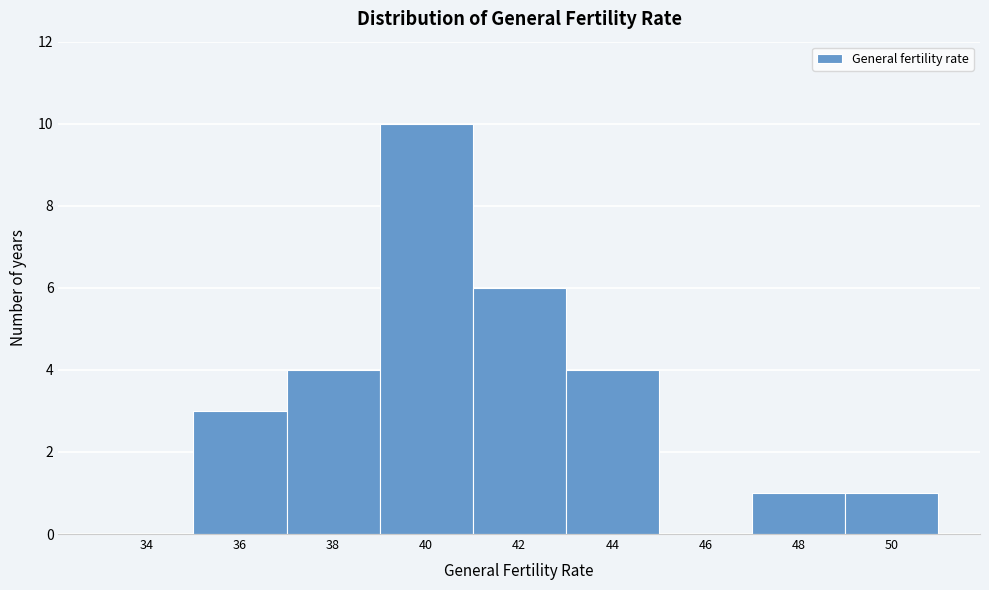

Reading left to right, list all the values displayed in this chart.

34=0	36=3	38=4	40=10	42=6	44=4	46=0	48=1	50=1